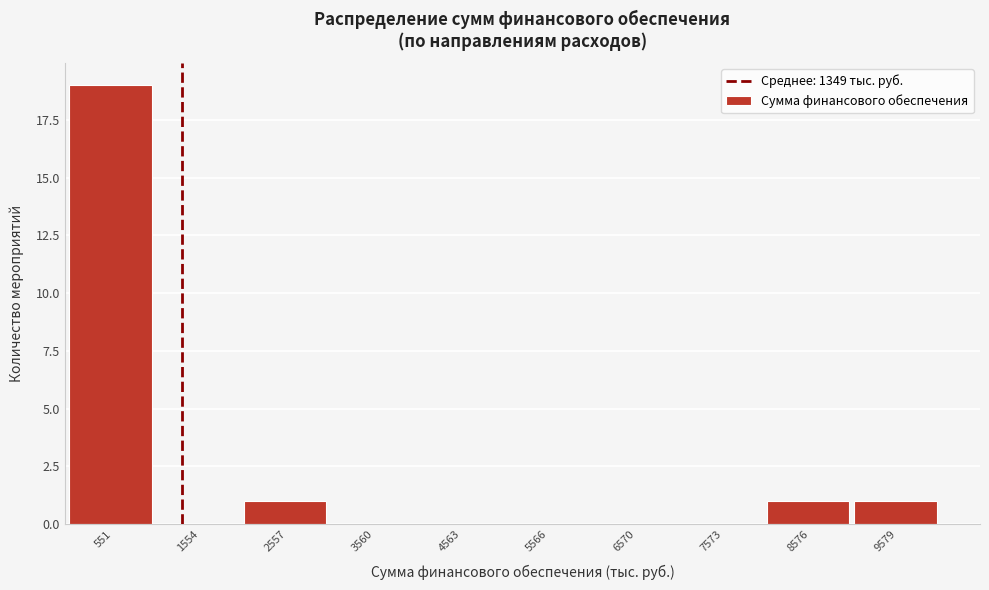

Reading left to right, list every bar in this chart as the range it spans on the x-axis followed by its height. Neither the bar edges nor the heights are printed on the chart, so give them approximately, as read against the axes.

0 to 1000: 19
1000 to 2000: 0
2000 to 3000: 1
3000 to 4000: 0
4000 to 5000: 0
5000 to 6000: 0
6000 to 7000: 0
7000 to 8000: 0
8000 to 9000: 1
9000 to 10000: 1